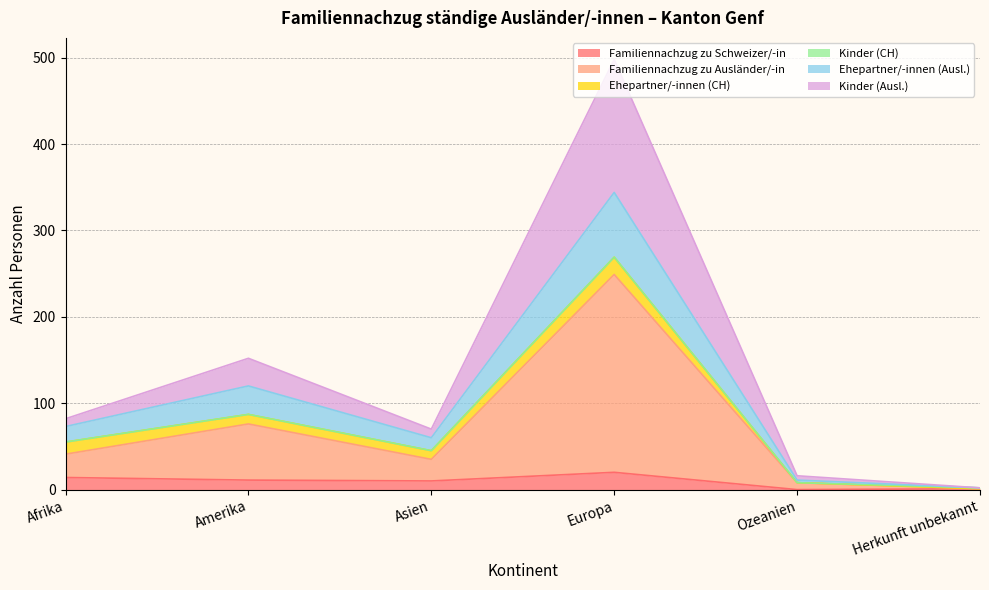

At which label is Ehepartner/-innen (Ausl.) closest to 173?

Amerika